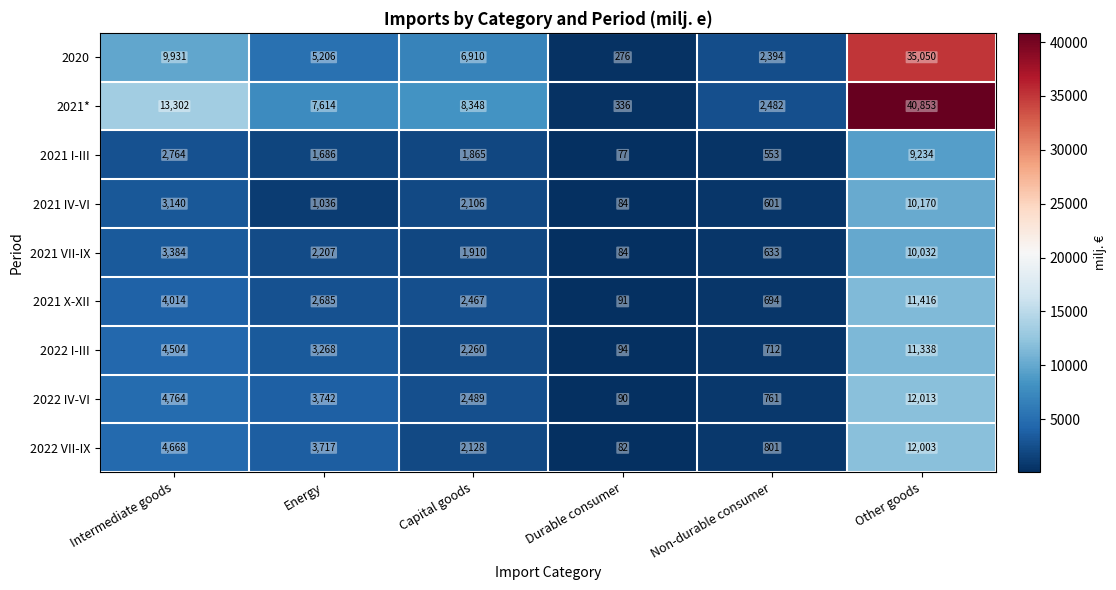

Where is 2021 VII-IX nearest to the value 5058?

Intermediate goods